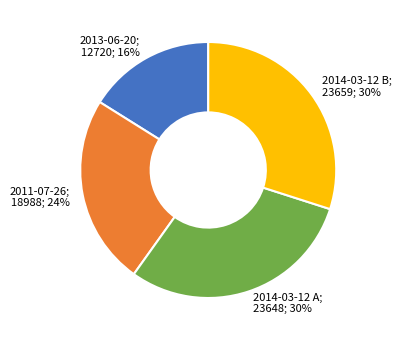

How many slices are in this pie chart?

4